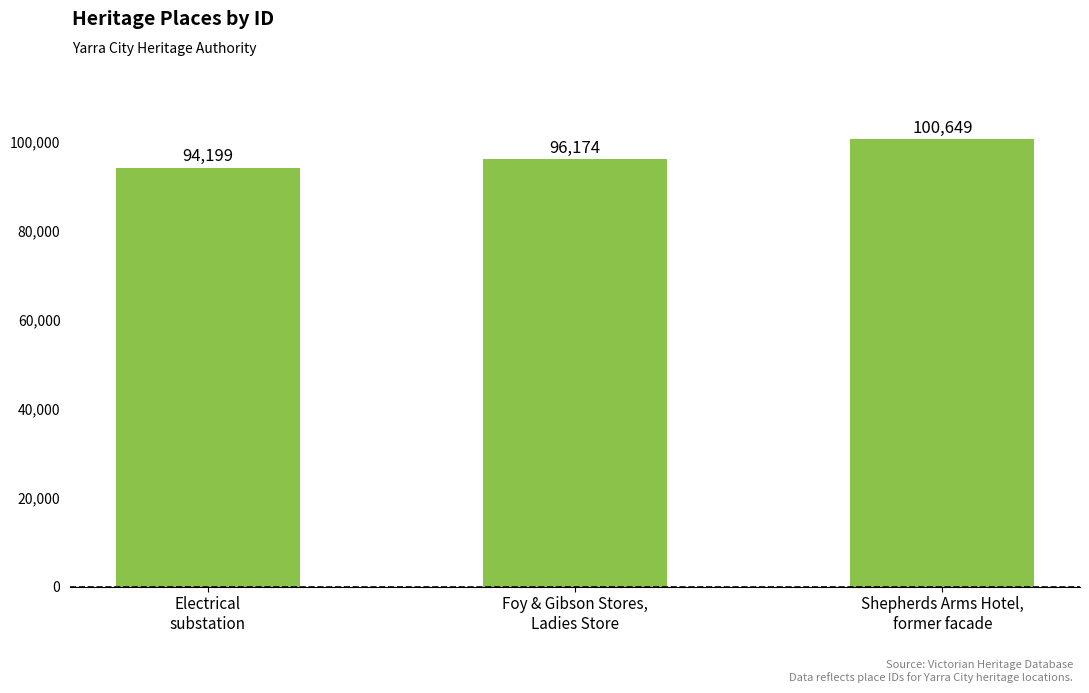

The value at Electrical
substation is 94199. True or false?

True